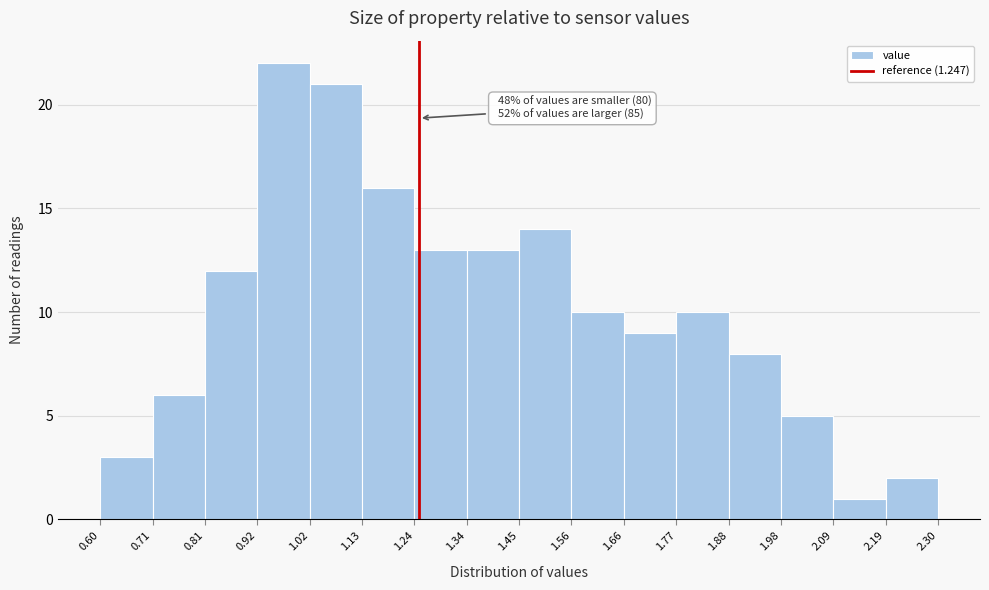

Over which range of the x-axis is the bar tallest?

0.92 to 1.02